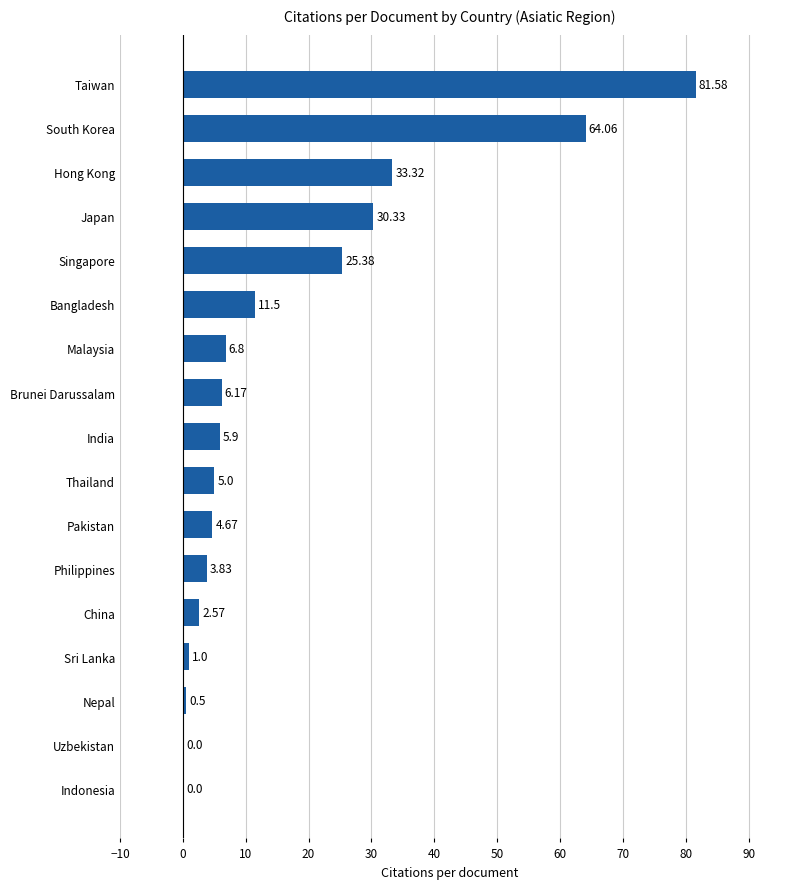

Which category has the highest value across all series?

Taiwan